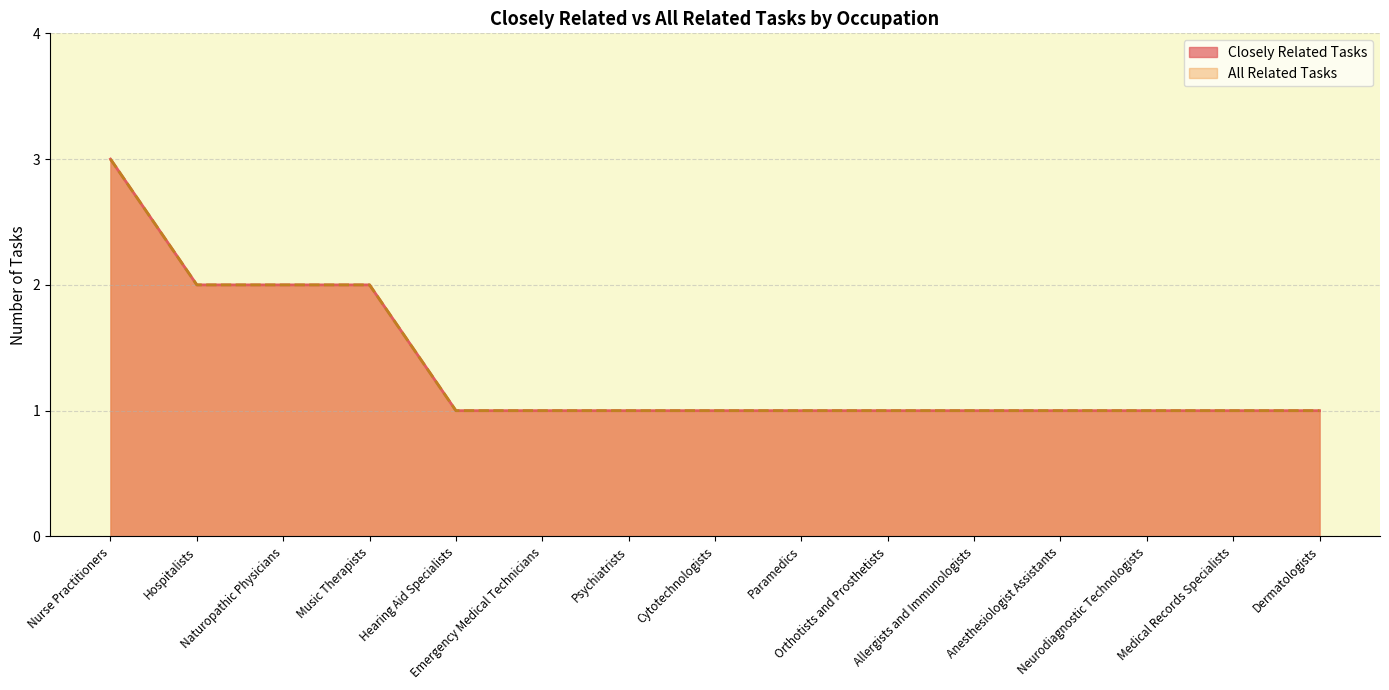

What is the total value across all series at Allergists and Immunologists?

2